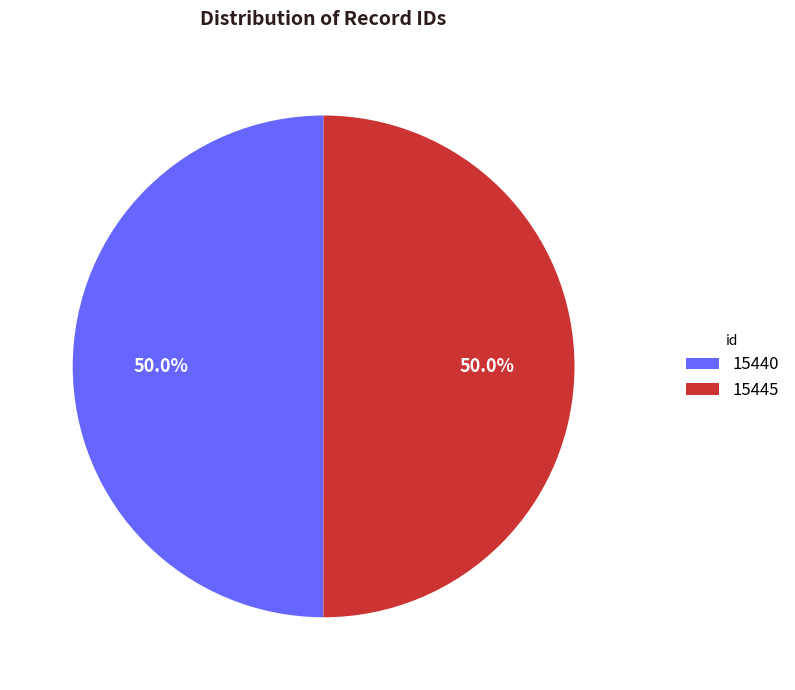

What percentage is NOT represented by 15445?

50.0%